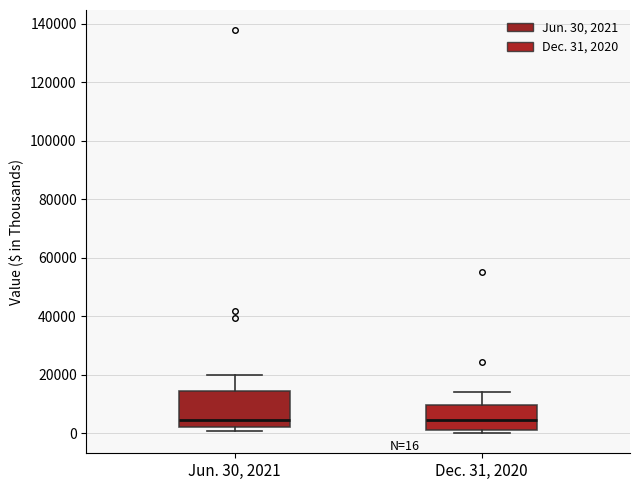

Which box is the tallest, from its lower edge to its upper edge?

Jun. 30, 2021